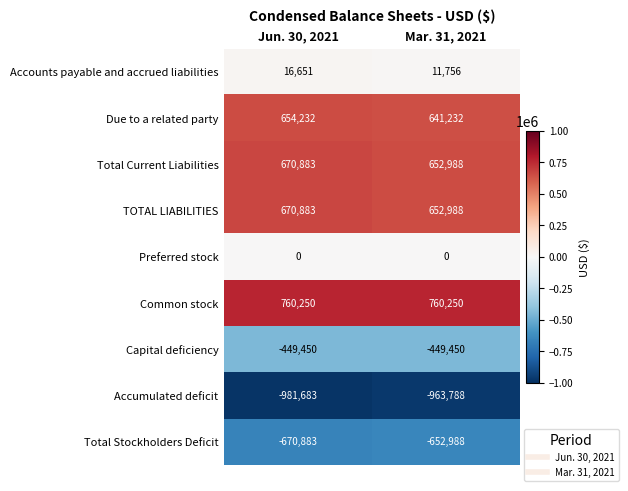

What is the sum of the Capital deficiency values at Jun. 30, 2021 and Mar. 31, 2021?

-898900